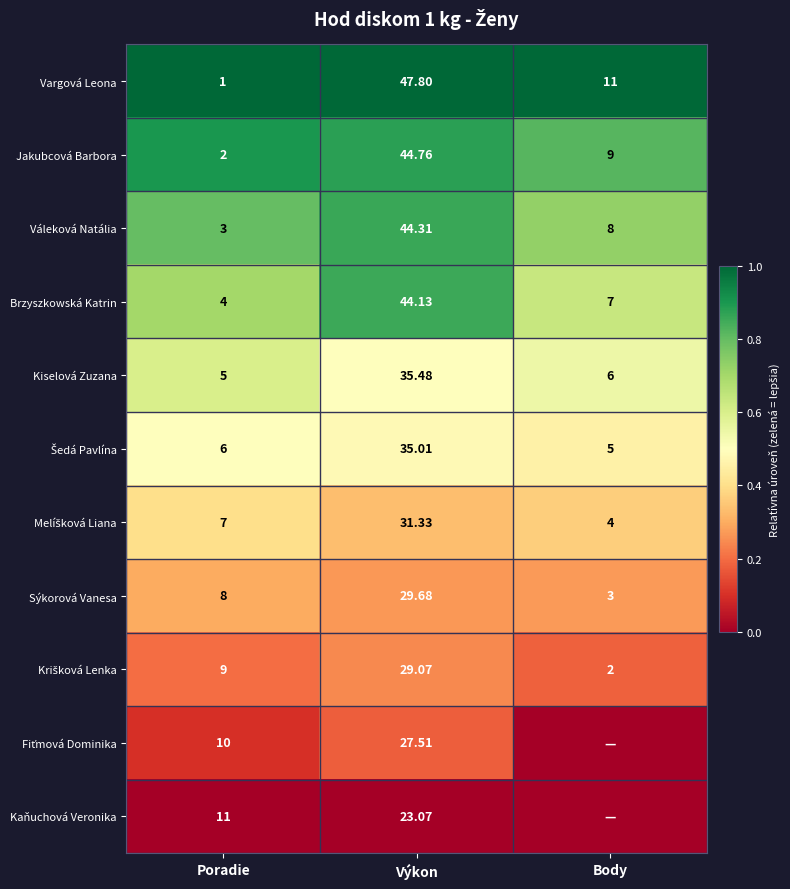

Rank the categories by Vargová Leona value from lowest to highest.

Poradie, Body, Výkon